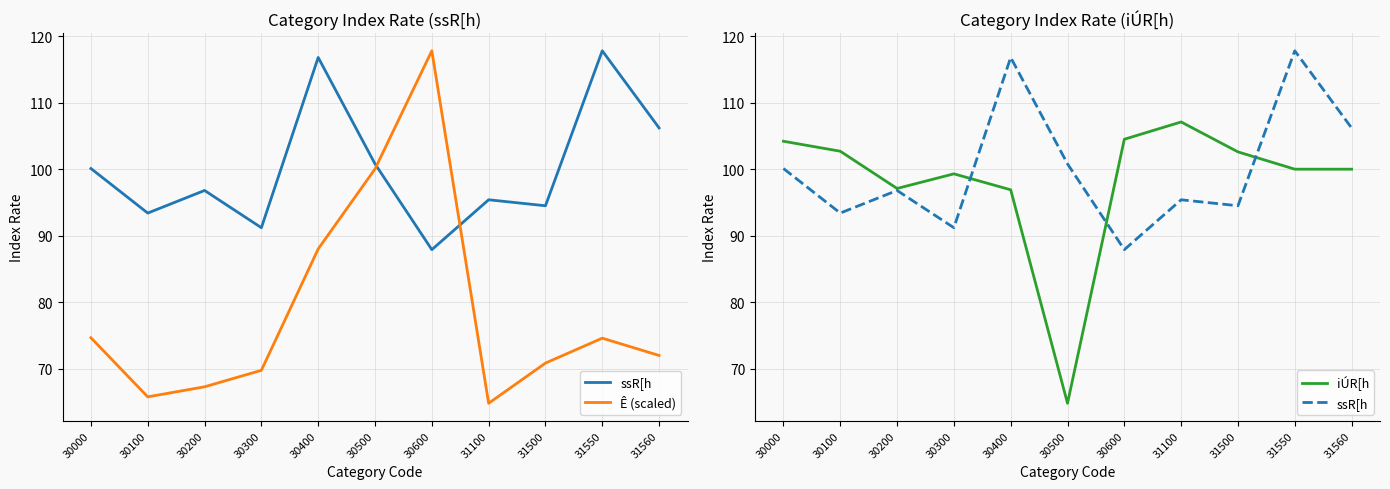

True or false: iÚR[h and Ê (scaled) cross at least once.

True